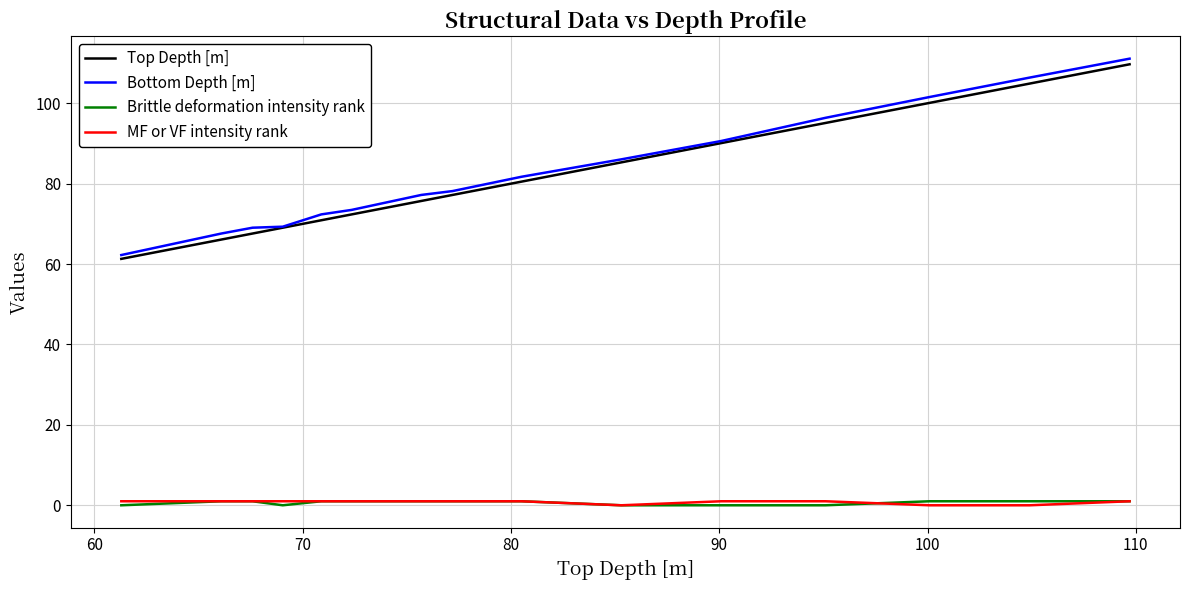

Which series has the widest spread of values?

Bottom Depth [m]